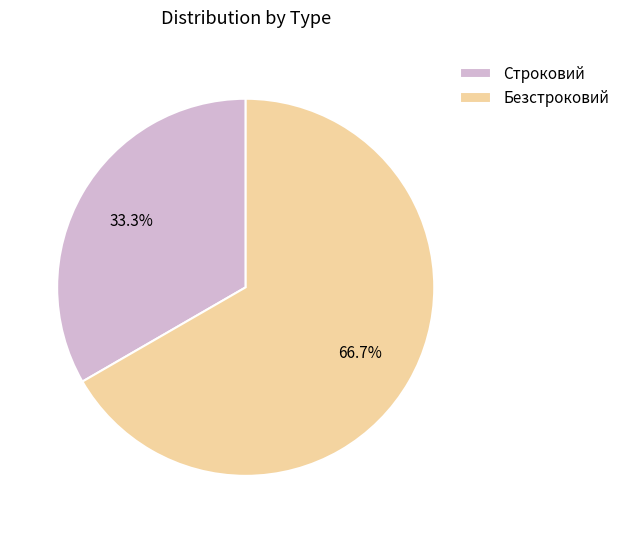

To the nearest percent, what is the combined percentage of Безстроковий and Строковий?

100%